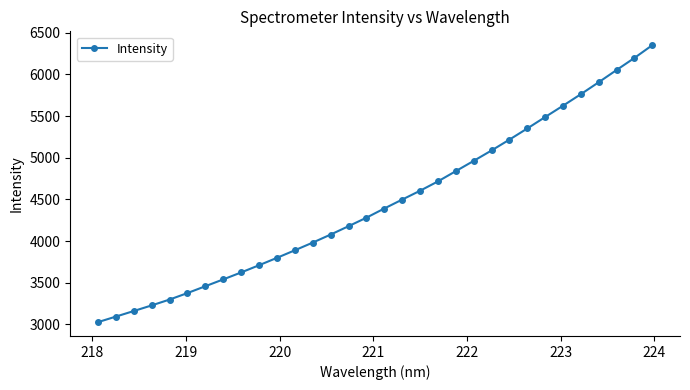

Count the number of categories in the chart.

32